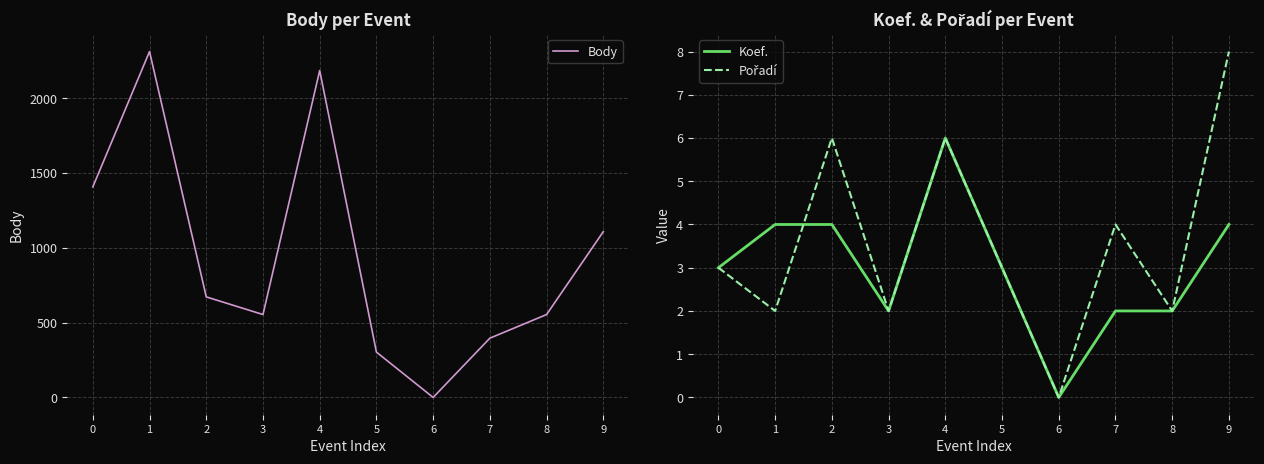

How many interior local valleys does the Pořadí series have?

4